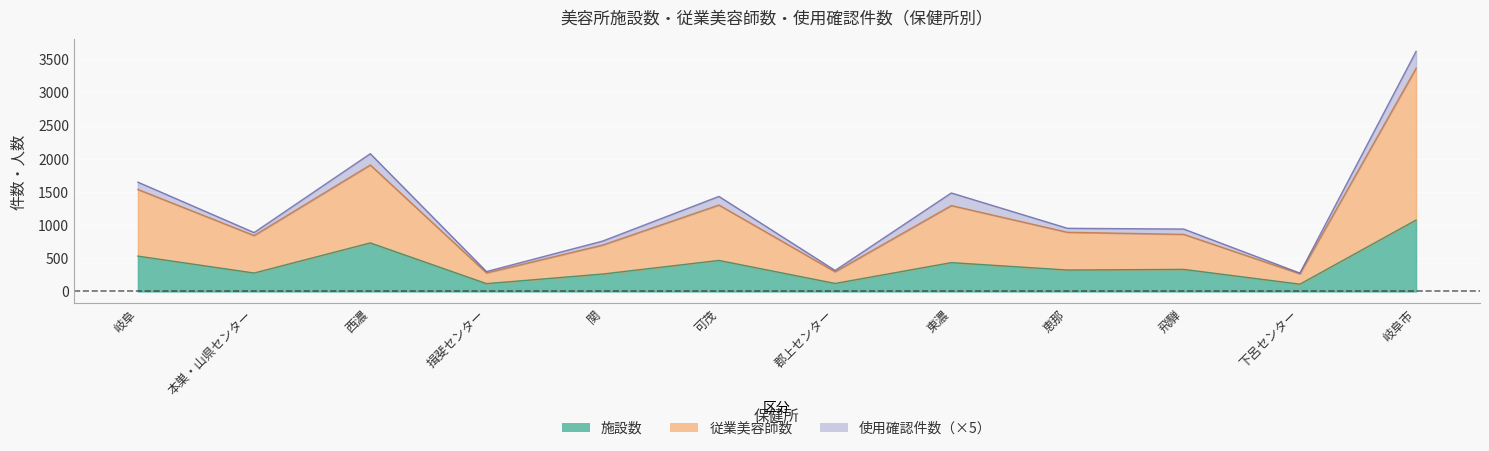

At which label does 従業美容師数 first exceed 892?

岐阜